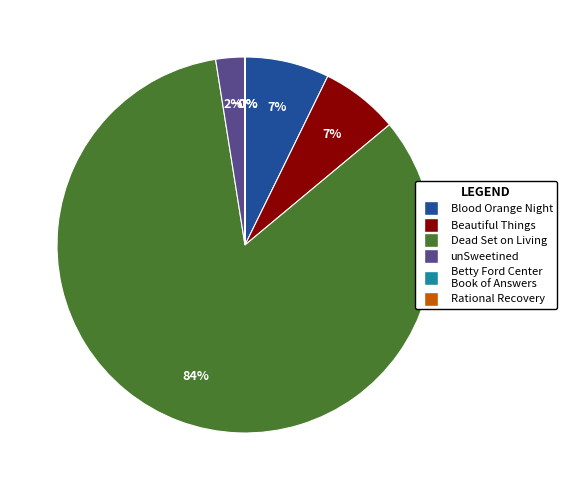

Is it true that Beautiful Things is 7% of the pie?

True